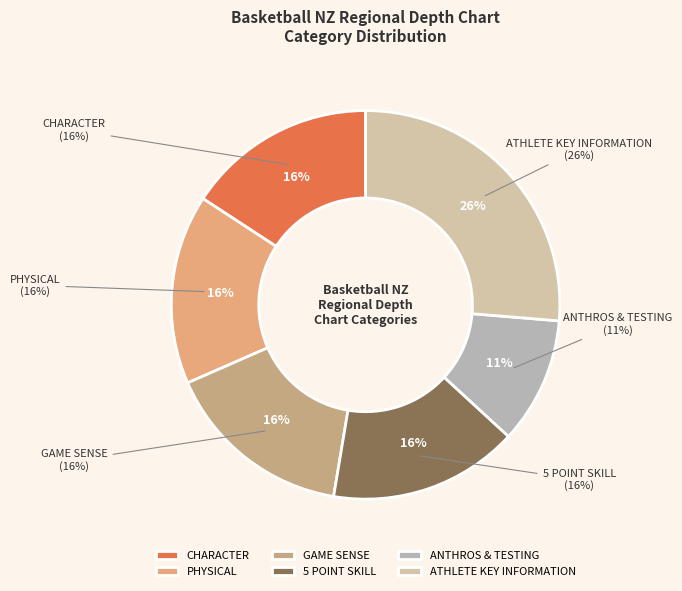

What percentage is NOT represented by GAME SENSE?

84.2%